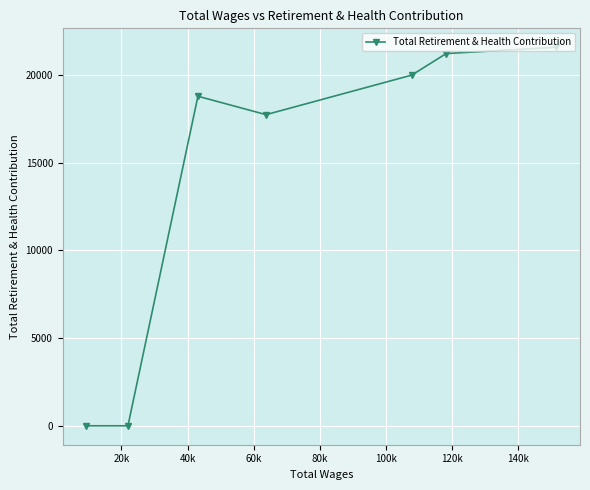

What is the sum of all values?

99347